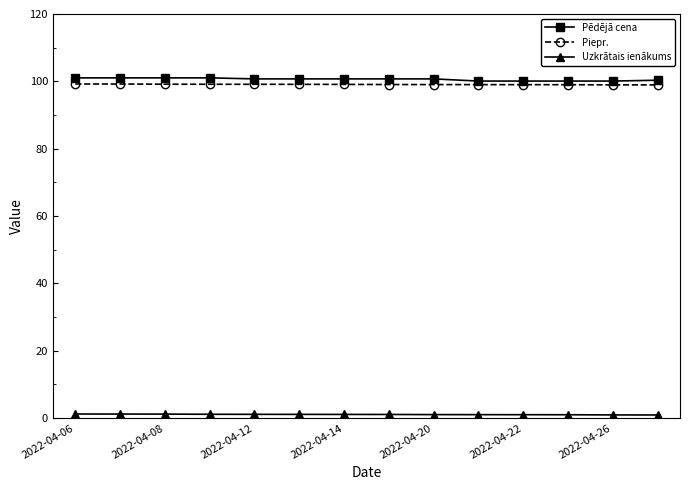

List the series in order of their peak value, lowest first.

Uzkrātais ienākums, Piepr., Pēdējā cena